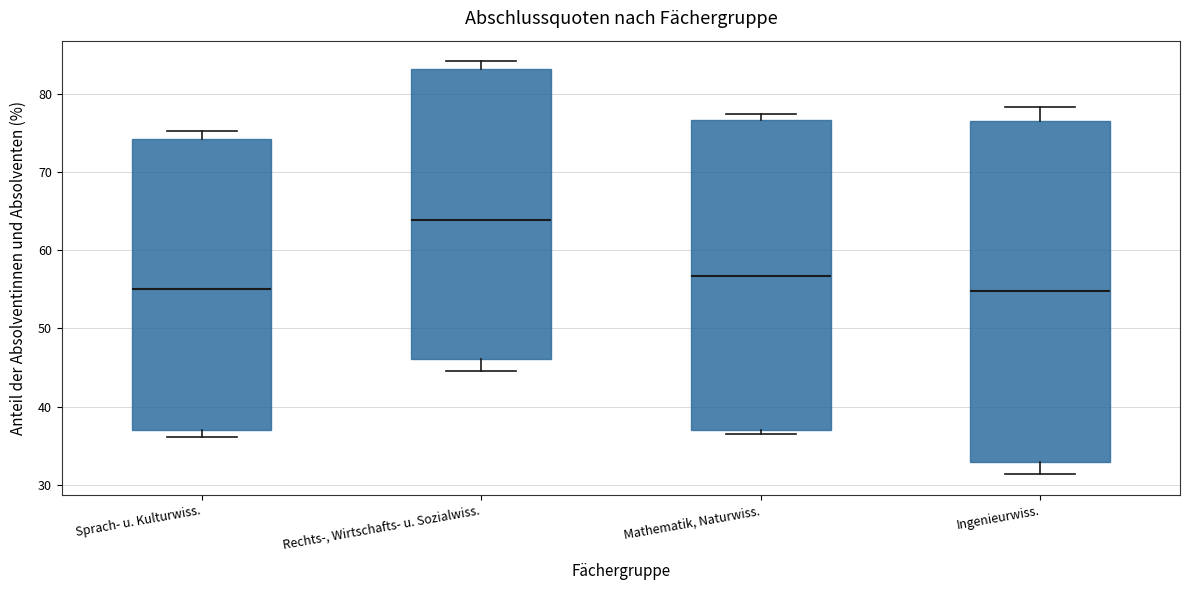

Reading left to right, transcribe this box plot: for each box, give where its median line is, the range the box spans, and where its two whiskers end, as read against the y-axis. The values are not printed on the chart, so give them approximately, as read against the axis.

Sprach- u. Kulturwiss.: median 55, box 37 to 74, whiskers 36 to 75
Rechts-, Wirtschafts- u. Sozialwiss.: median 64, box 46 to 83, whiskers 45 to 84
Mathematik, Naturwiss.: median 57, box 37 to 77, whiskers 37 (just below the box's lower edge) to 78
Ingenieurwiss.: median 55, box 33 to 77, whiskers 31 to 78